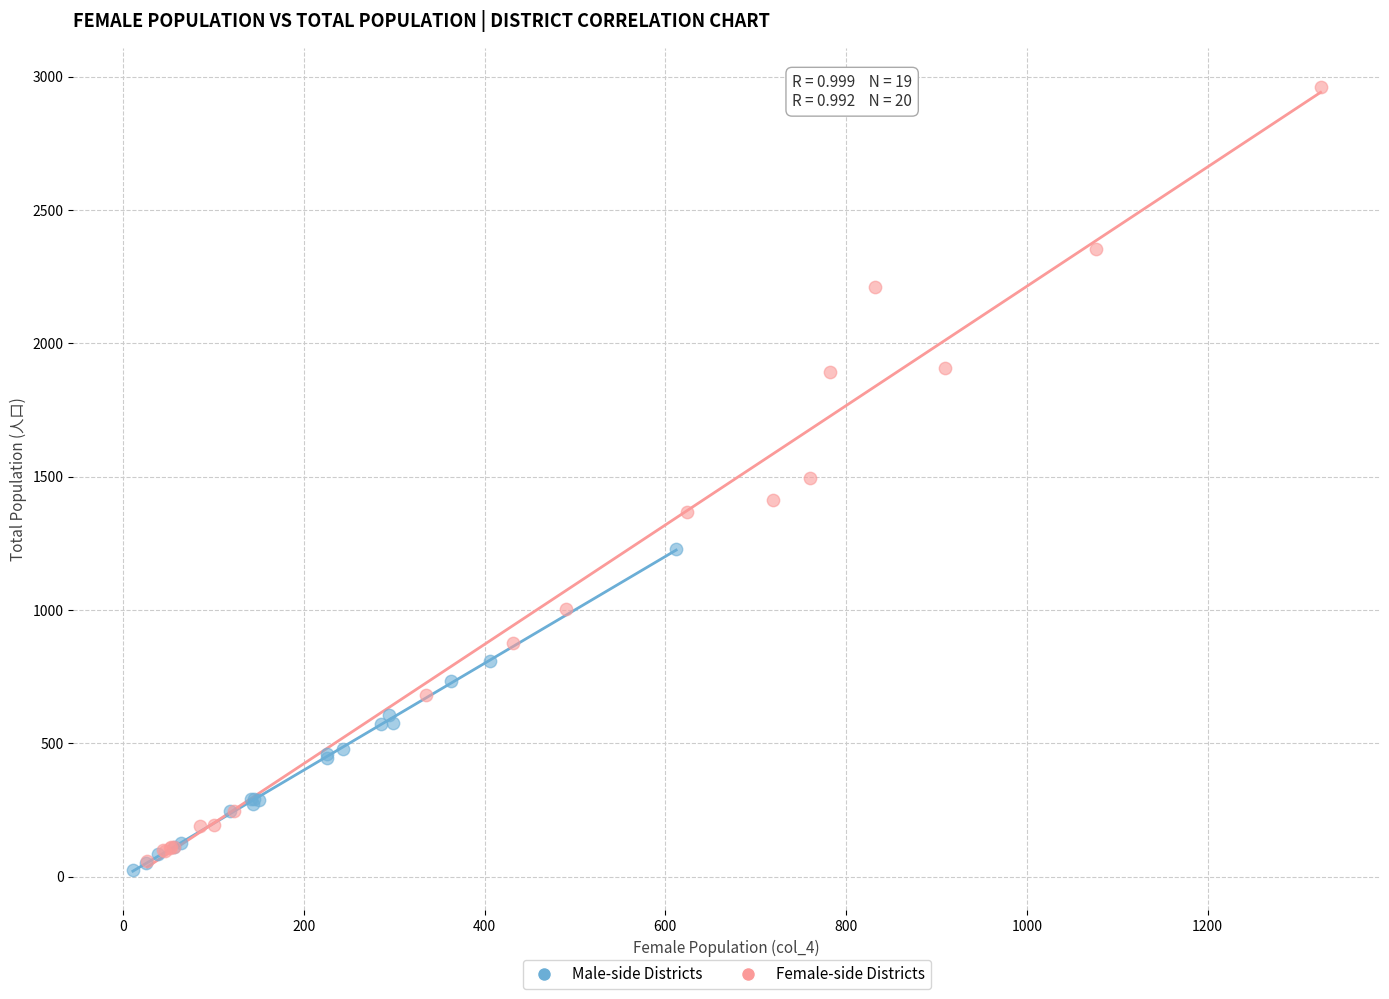

What are all the series names shown in the legend?

Male-side Districts, Female-side Districts